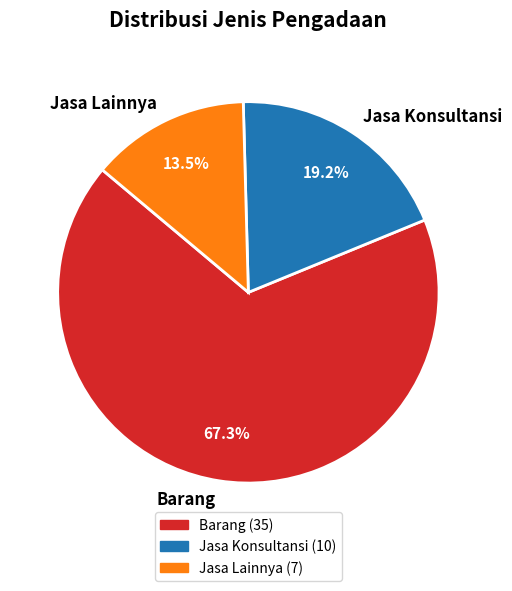

To the nearest percent, what is the difference between the Jasa Konsultansi and Jasa Lainnya slice percentages?

6%